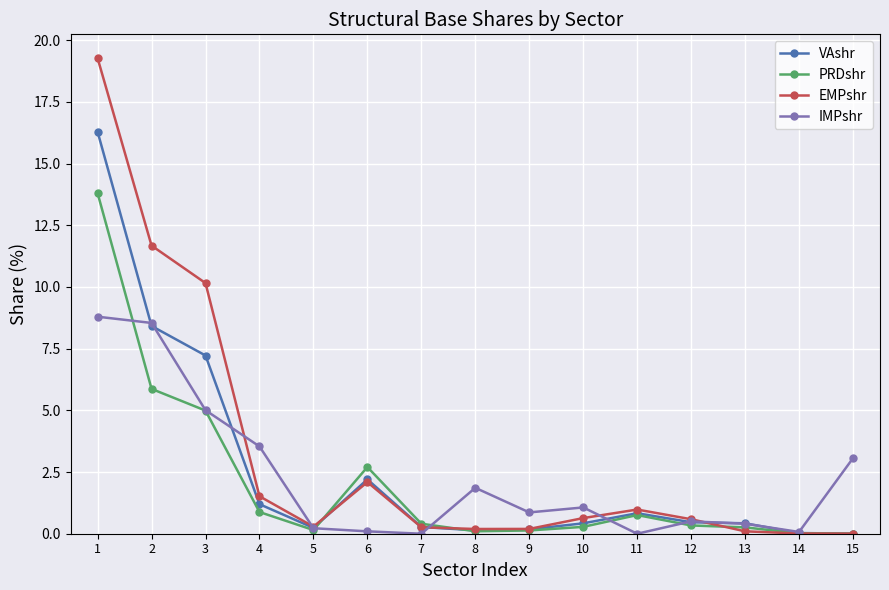

How many categories are shown in the chart?

15